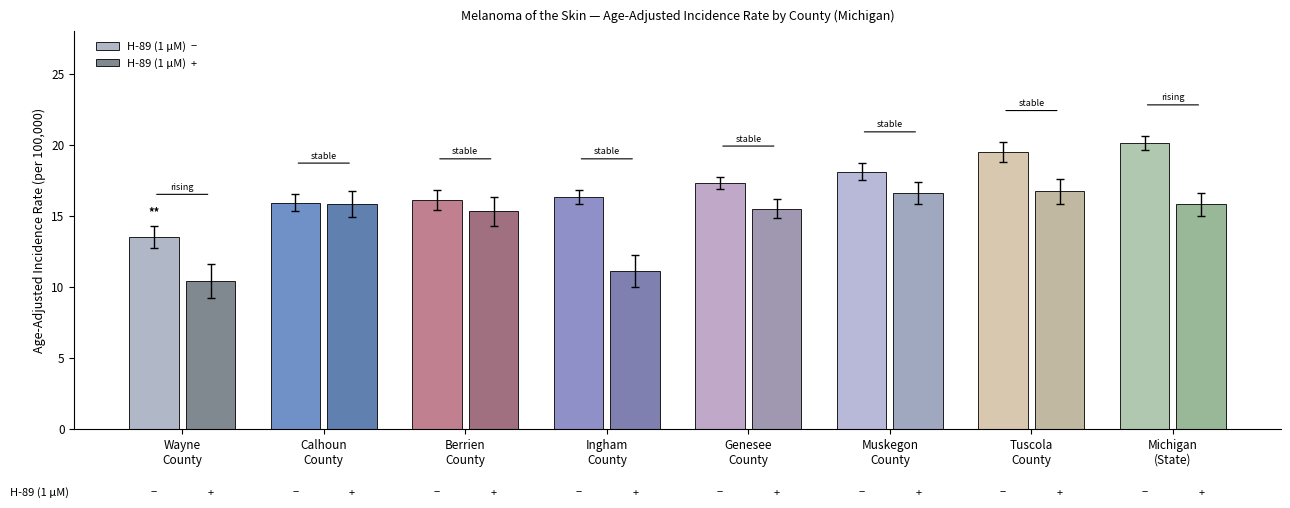

What is the spread (max minus min) of values at Ingham
County?

5.2